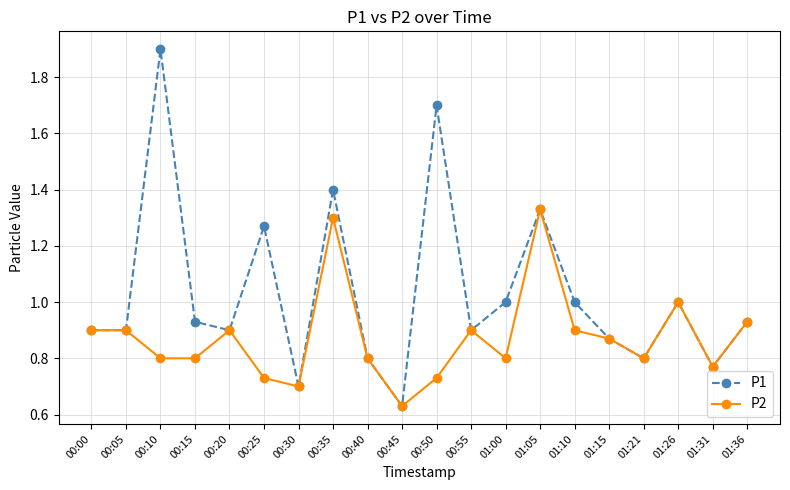

What is the label of the 4th point from the left?

00:15